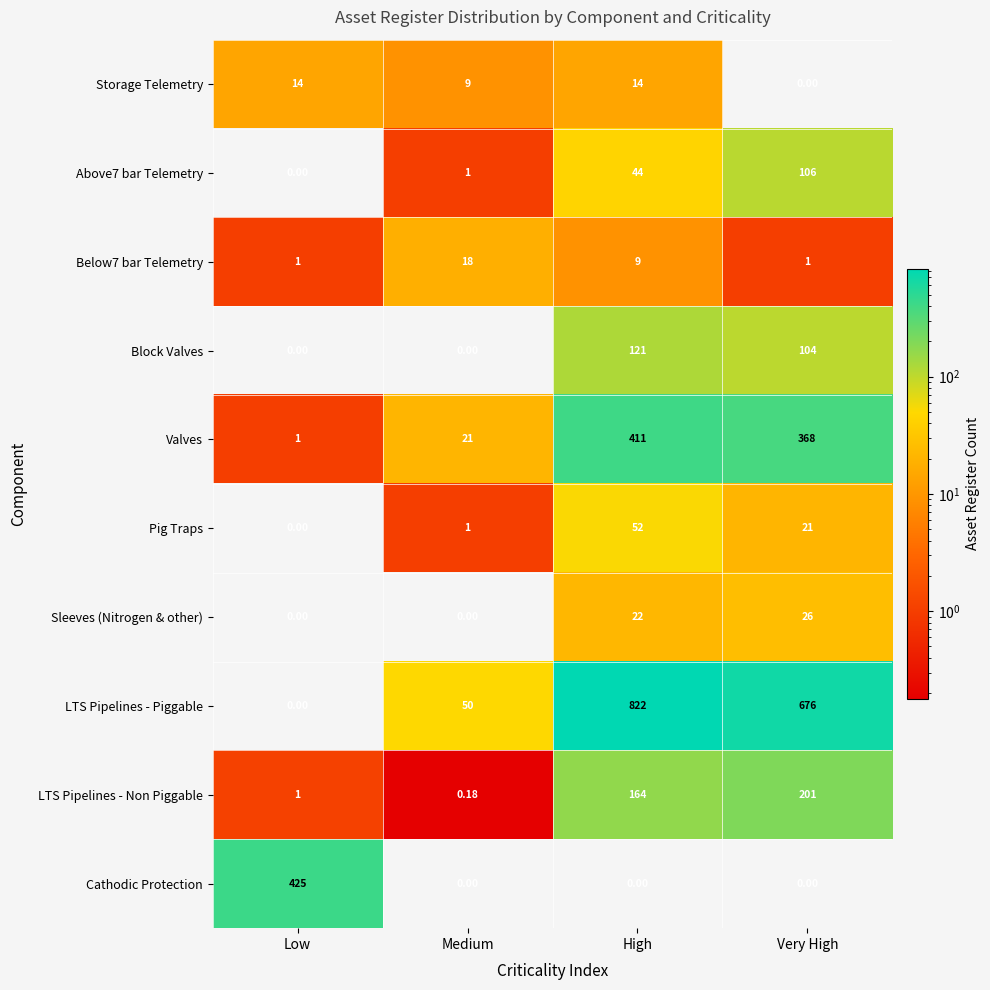

How many distinct data groups are displayed?

10